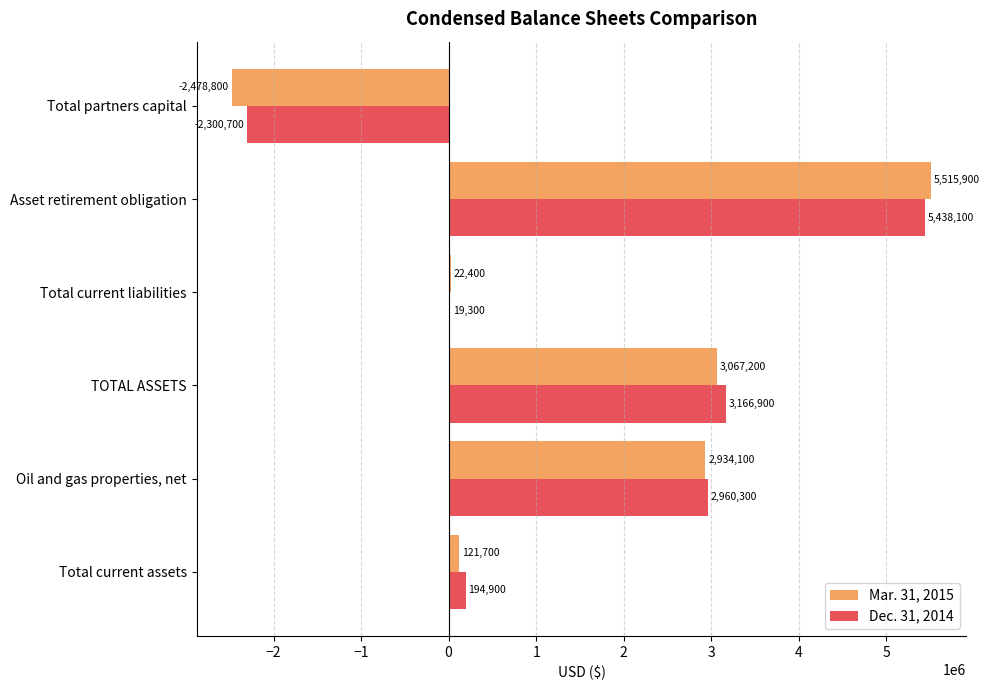

How many values in Mar. 31, 2015 are above zero?

5